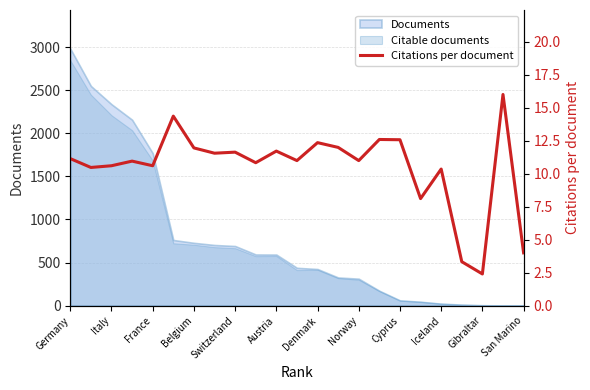

Reading left to right, what are all the values shown in this chart?

11.1	10.5	10.6	10.9	10.6	14.4	11.9	11.6	11.6	10.8	11.7	11.0	12.3	12.0	11.0	12.6	12.6	8.1	10.3	3.3	2.4	16.0	4.0